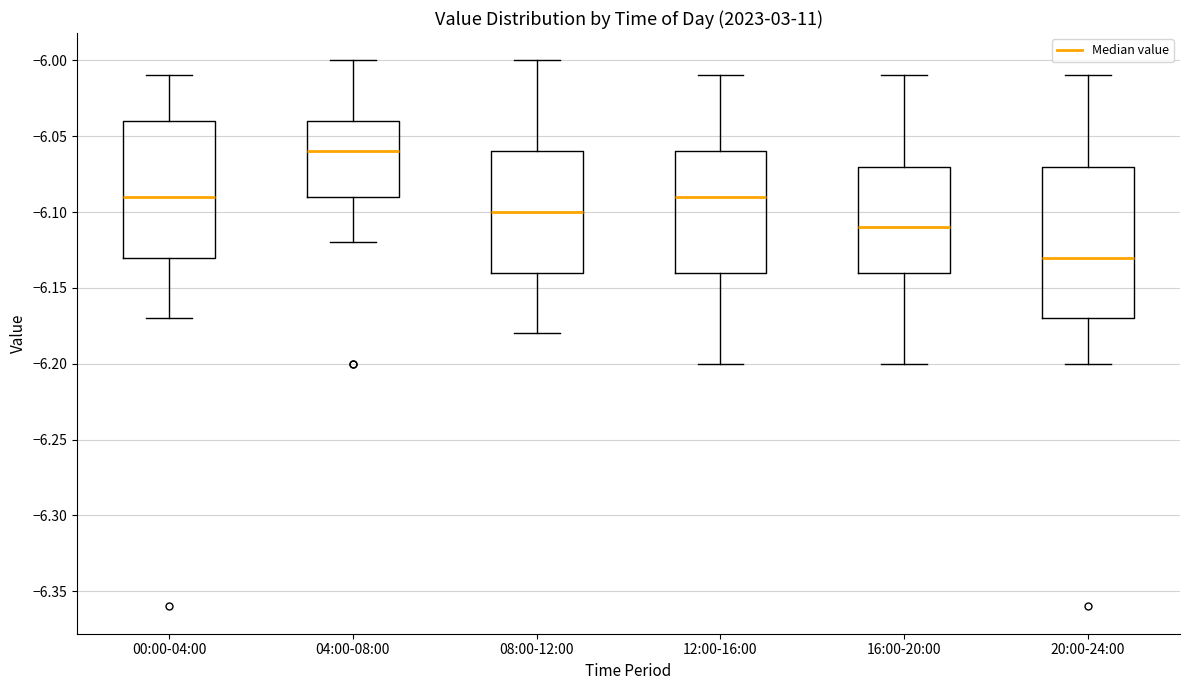

Comparing the boxes themselves (not the whiskers), which one is the tallest?

20:00-24:00